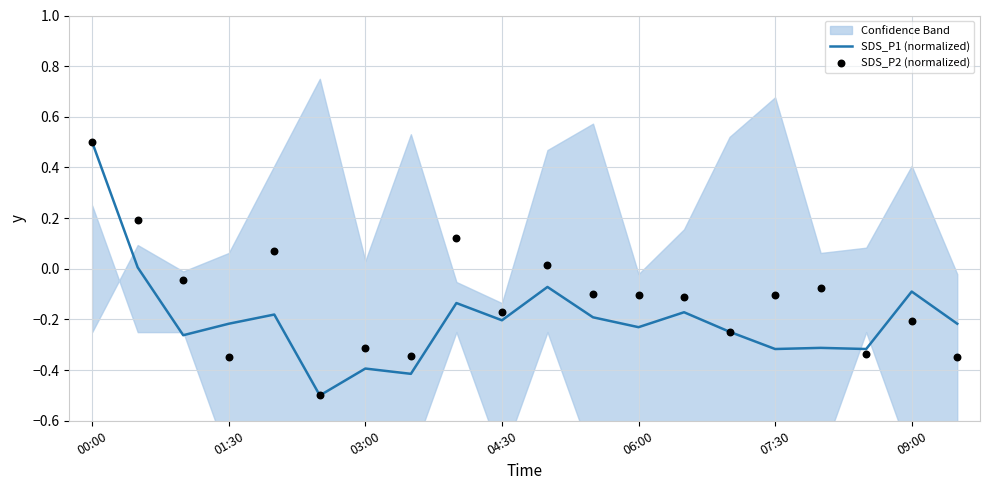

What is the total value across all series at 00:00?

1.0